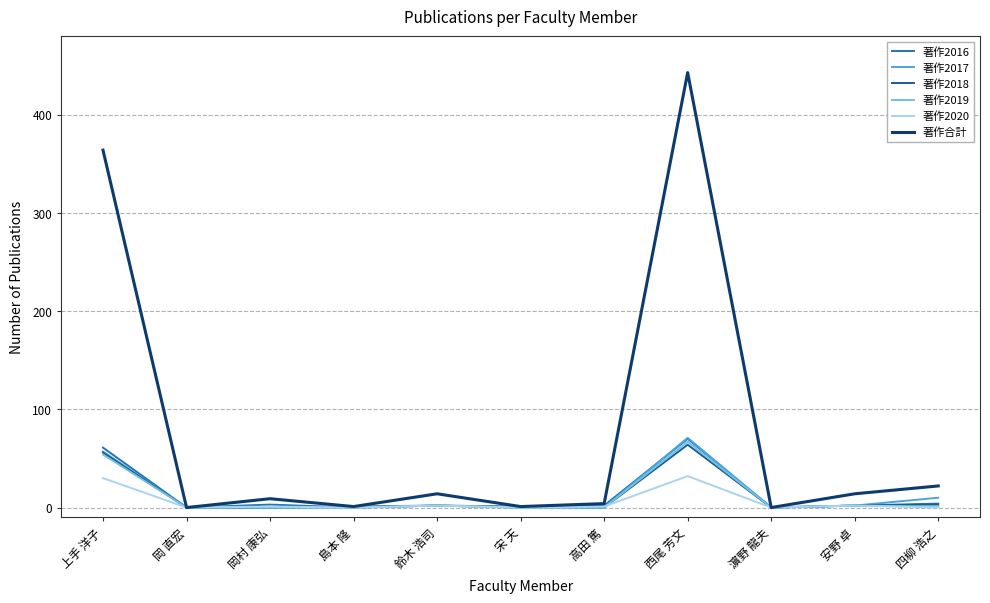

Is it true that 著作2017 equals 0 at 濵野 龍夫?

True